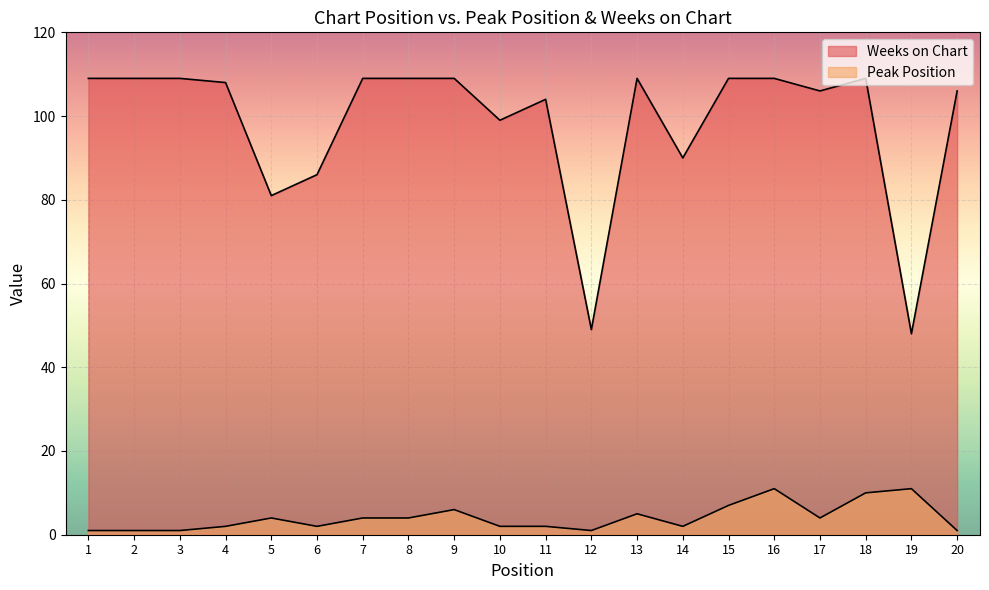

The value of Peak Position at 20 is 0. True or false?

False